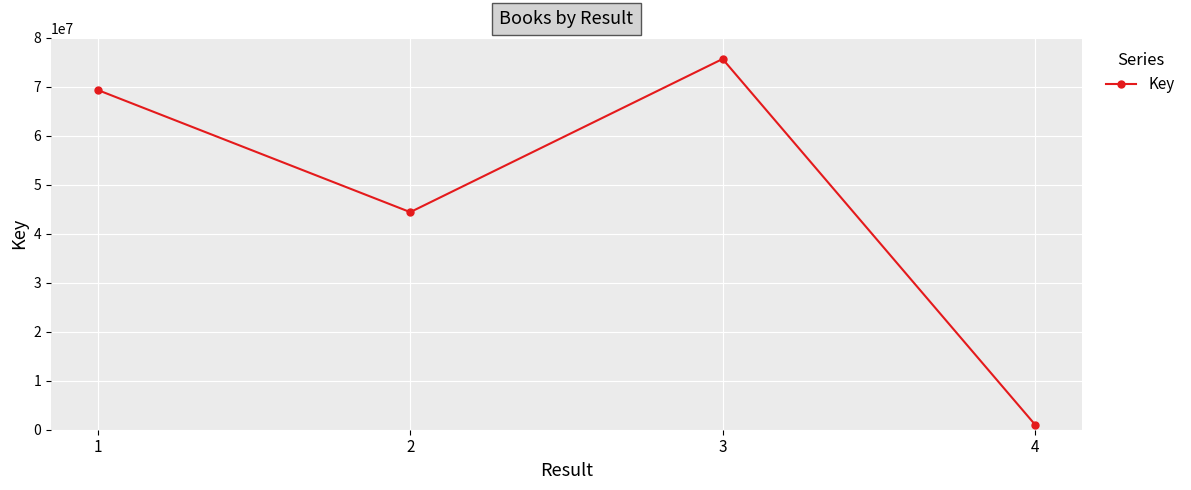

Is it true that the value at 3 is 75695895?

True